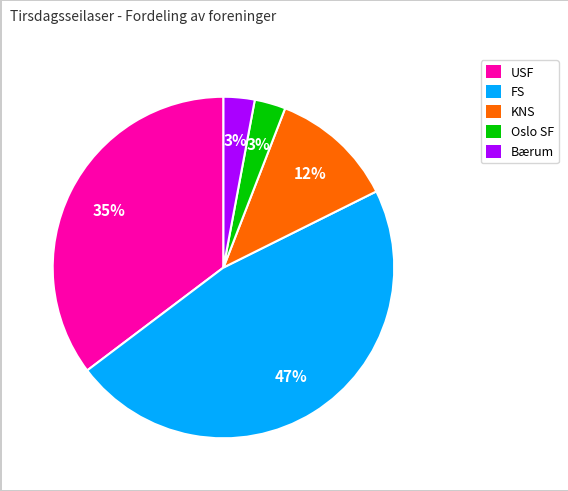

To the nearest percent, what is the difference between the Oslo SF and KNS slice percentages?

9%